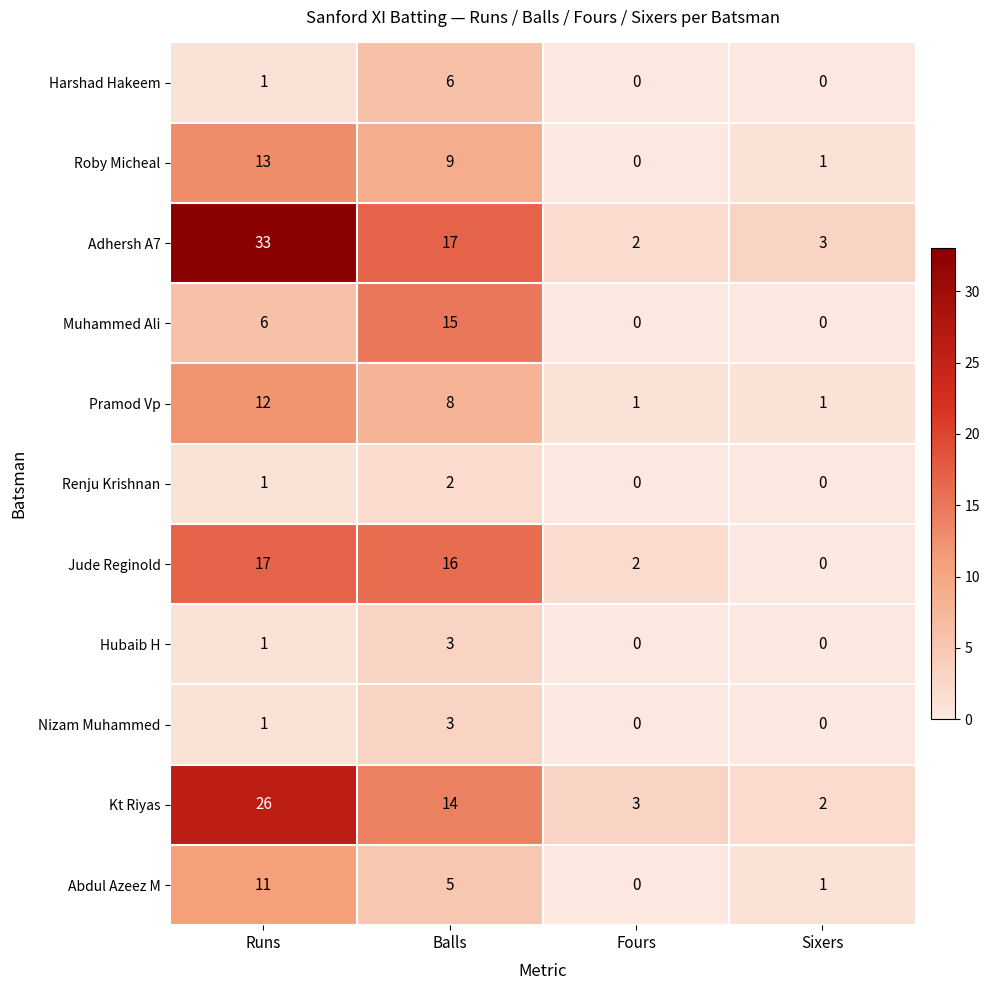

Which series has the widest spread of values?

Adhersh A7